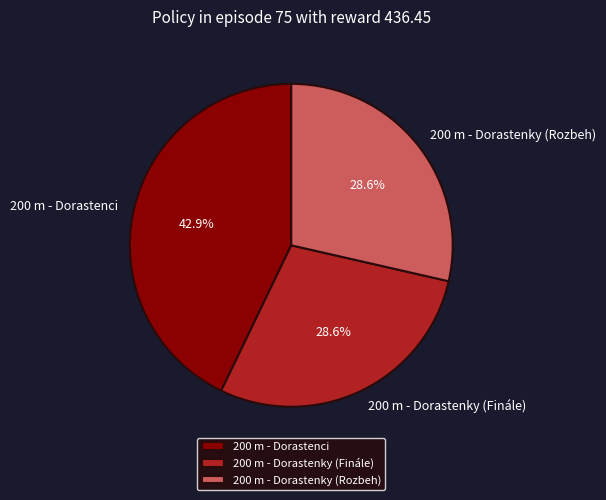

Between 200 m - Dorastenci and 200 m - Dorastenky (Rozbeh), which is larger?

200 m - Dorastenci